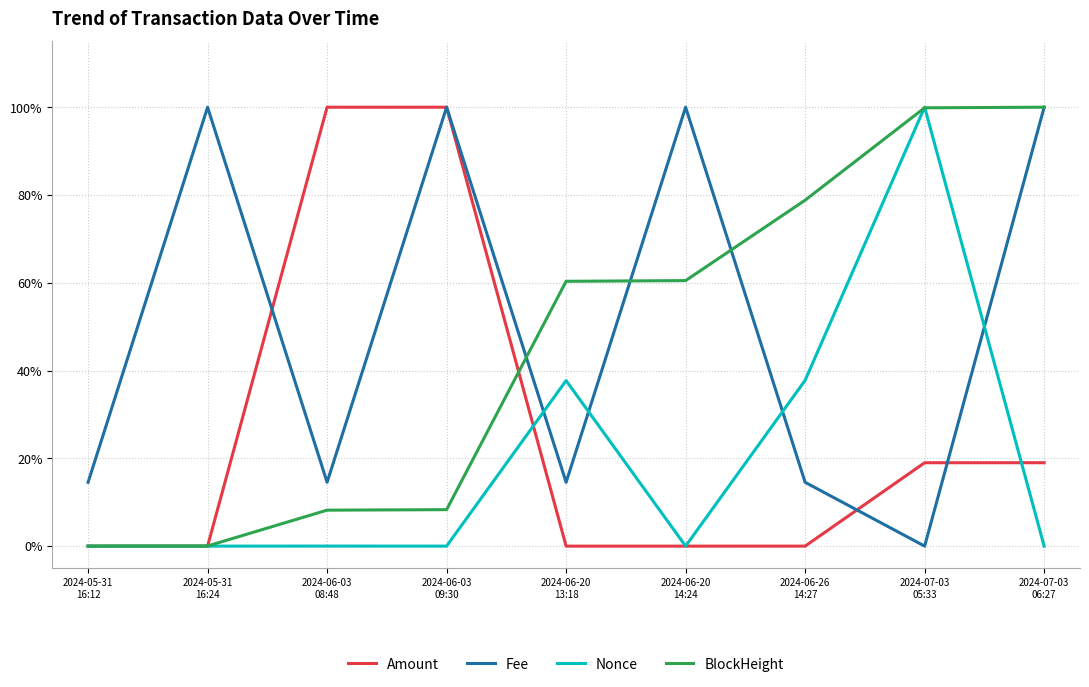

Where is the first local maximum for Amount?

2024-06-03
08:48